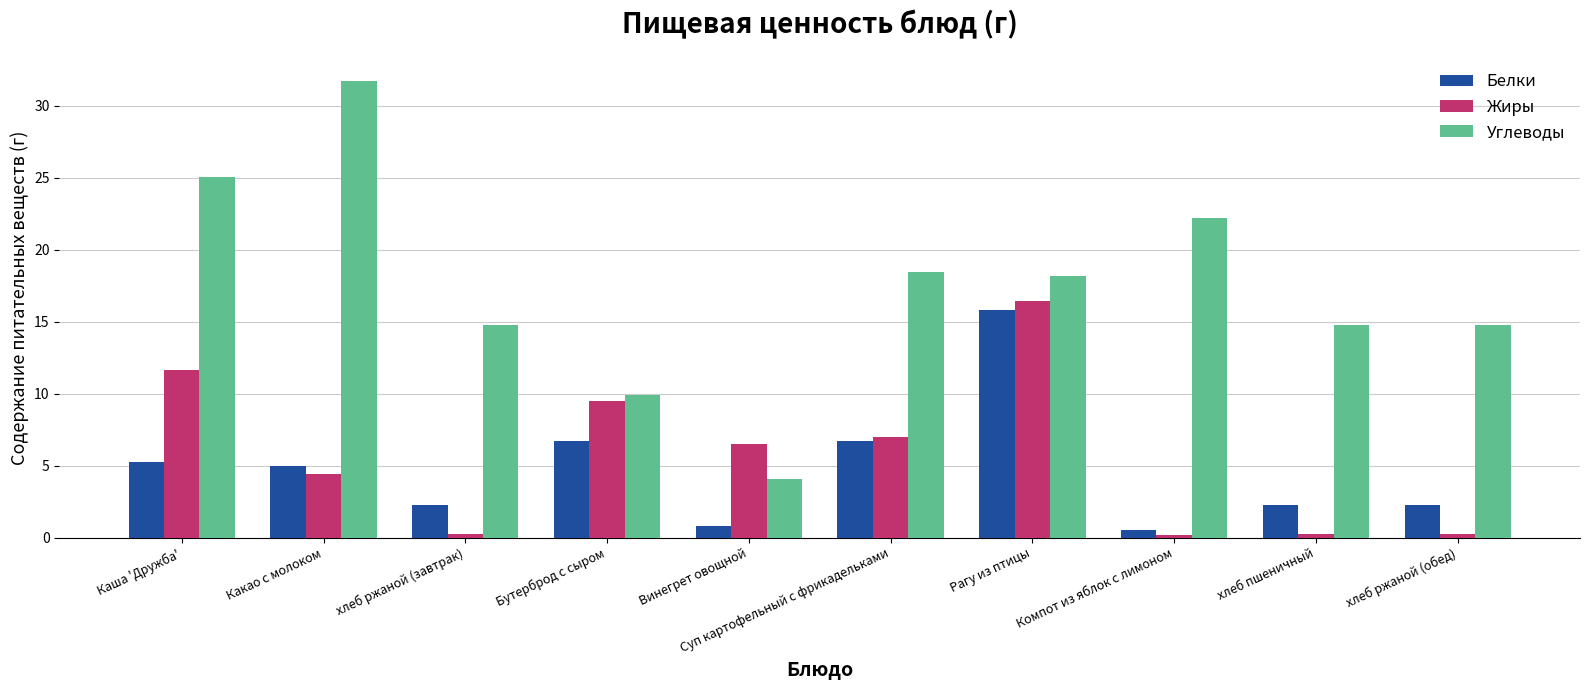

At how many categories does at least one series exceed 0?

10